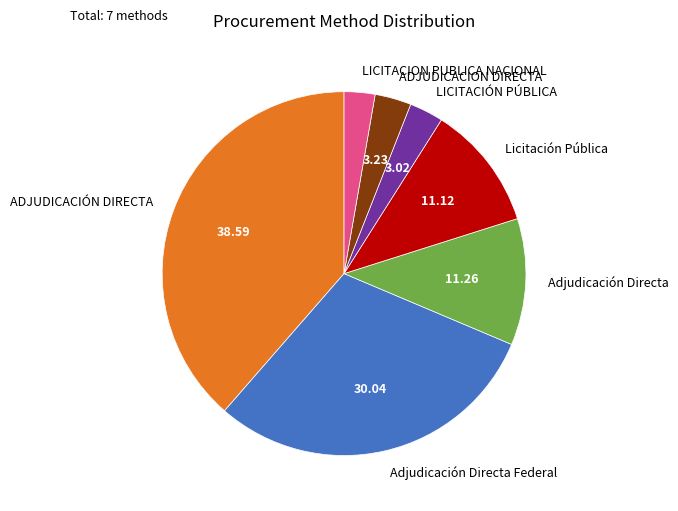

What is the ratio of the value at Licitación Pública to the value at Adjudicación Directa?

1.0